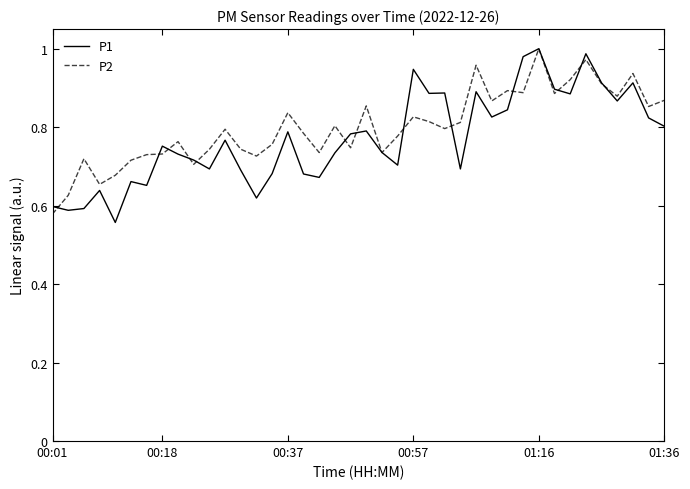

What are all the series names shown in the legend?

P1, P2